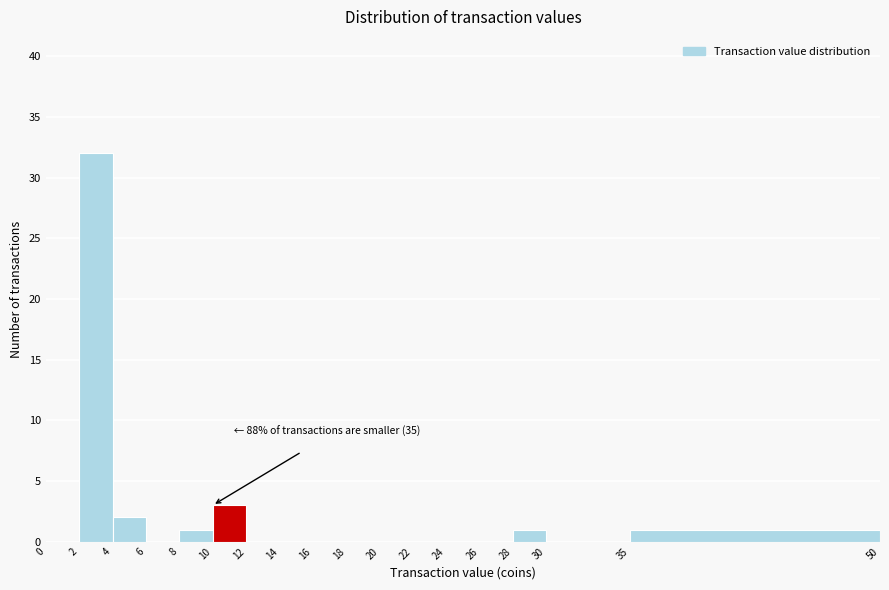

Over which range of the x-axis is the bar tallest?

2 to 4